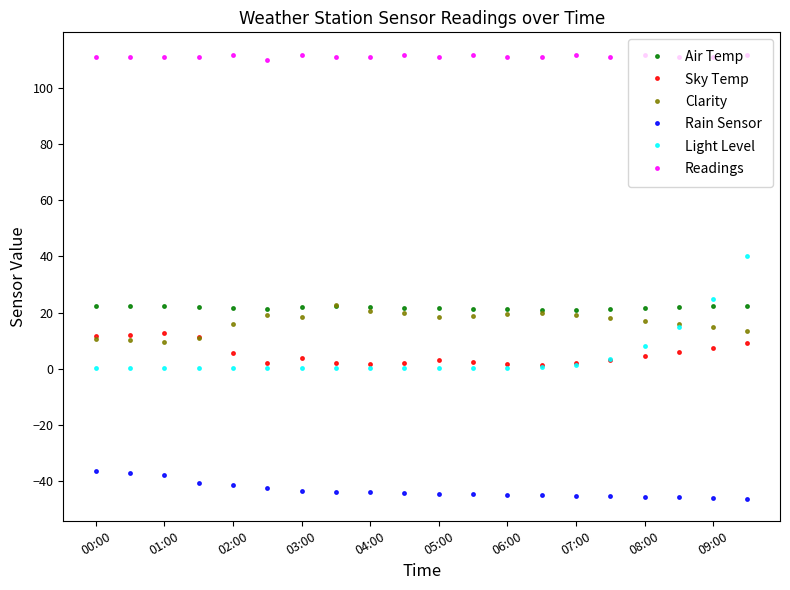

True or false: Readings has more than 2 points higher than both neighbors.

True